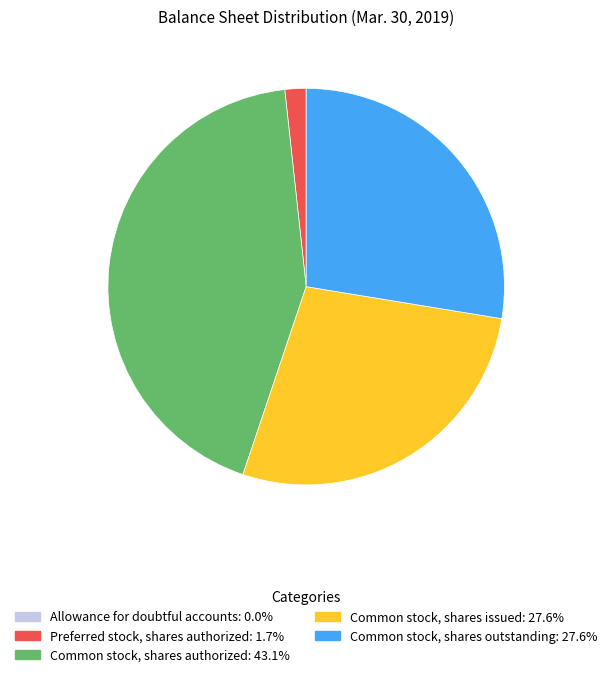

Combined, do Common stock, shares issued and Preferred stock, shares authorized account for over 50%?

No